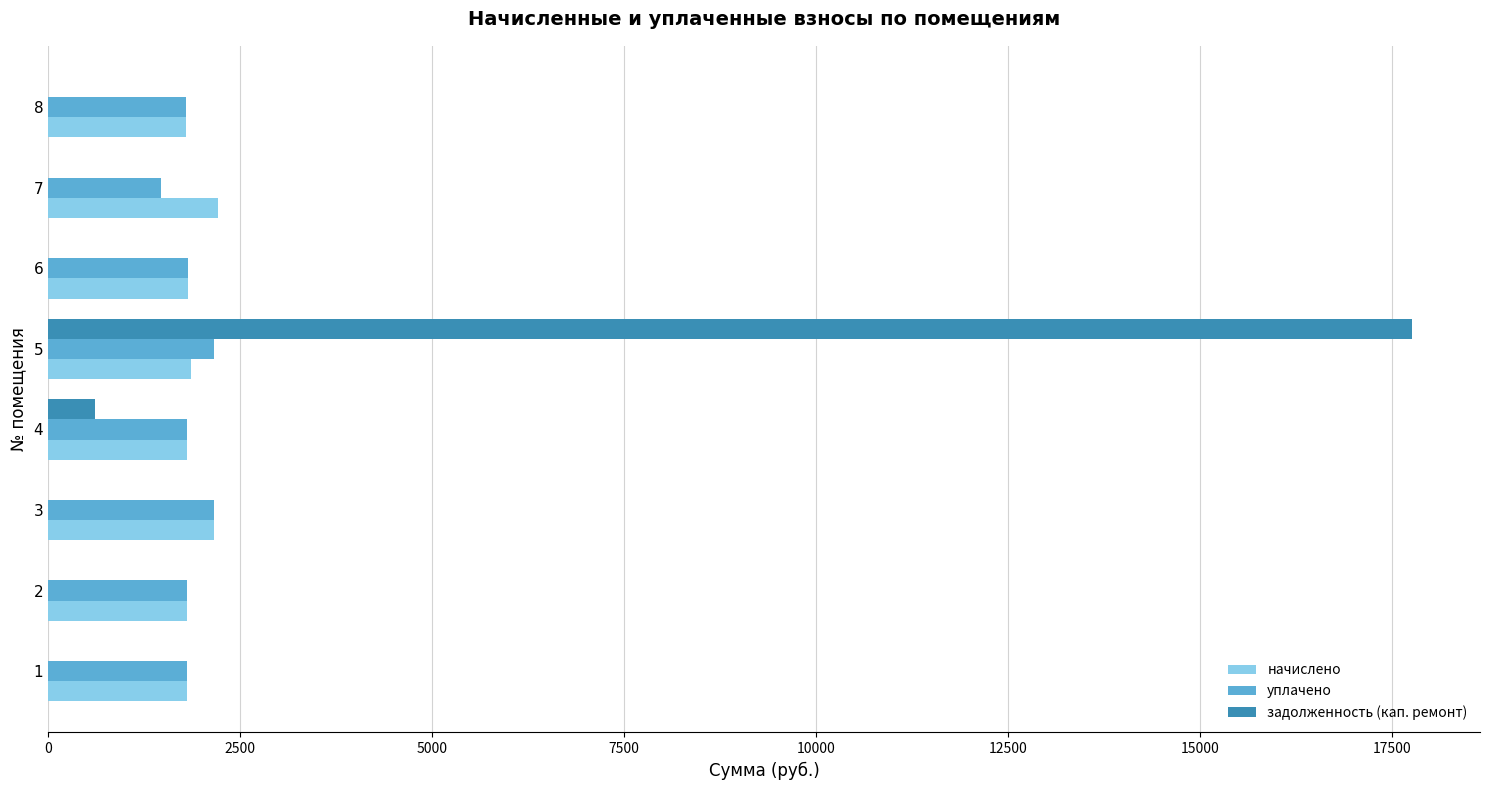

The value of задолженность (кап. ремонт) at 6 is 0.0. True or false?

True